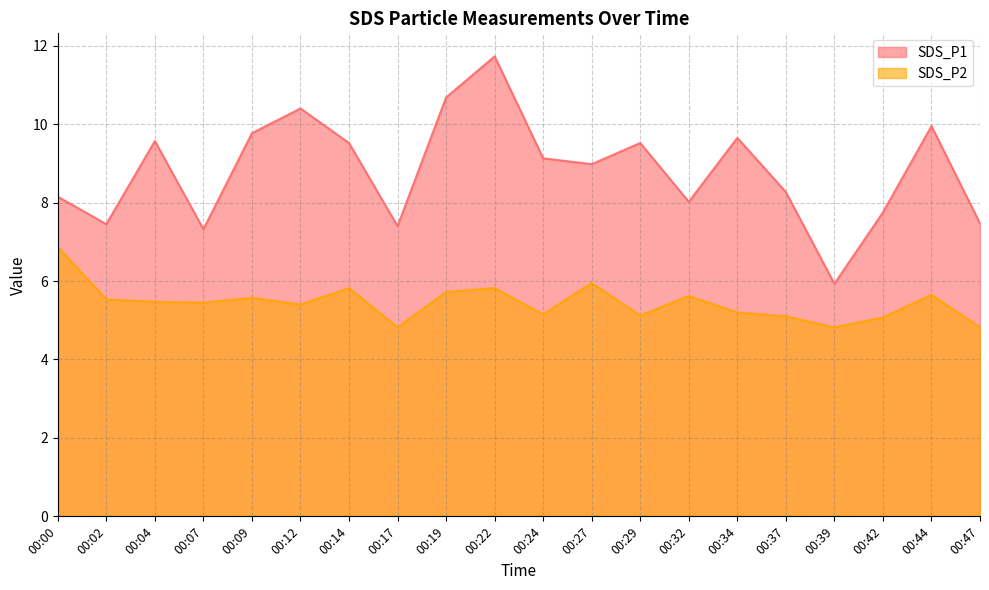

What is the value of the SDS_P1 point at the 3rd from the left?

9.6